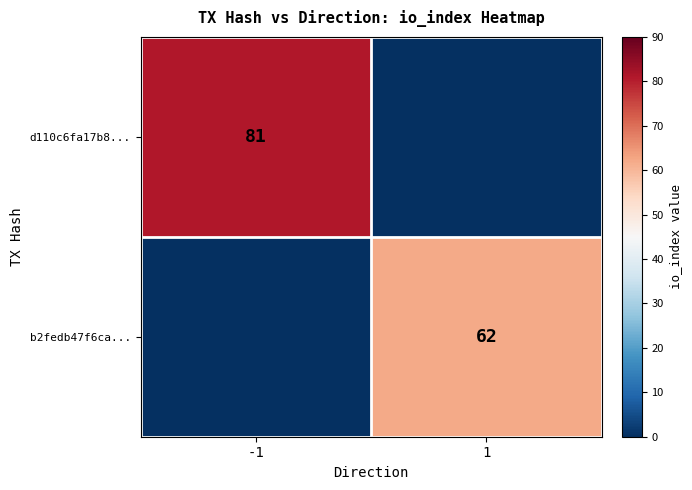

The b2fedb47f6ca... series shows 62 at 1. True or false?

True